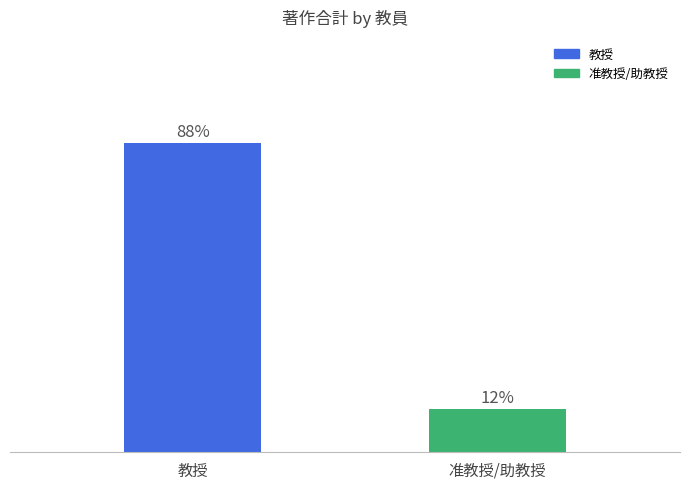

The chart shows a value of 49 at 教授. True or false?

False